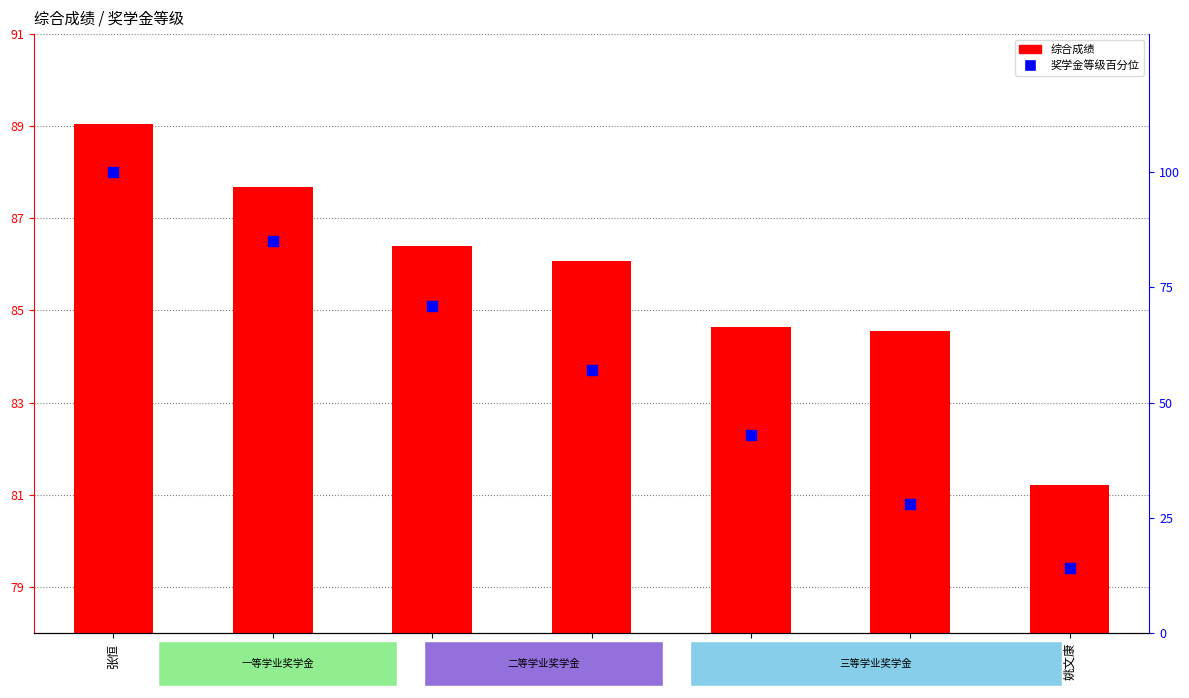

Which series has the widest spread of Y values?

奖学金等级百分位